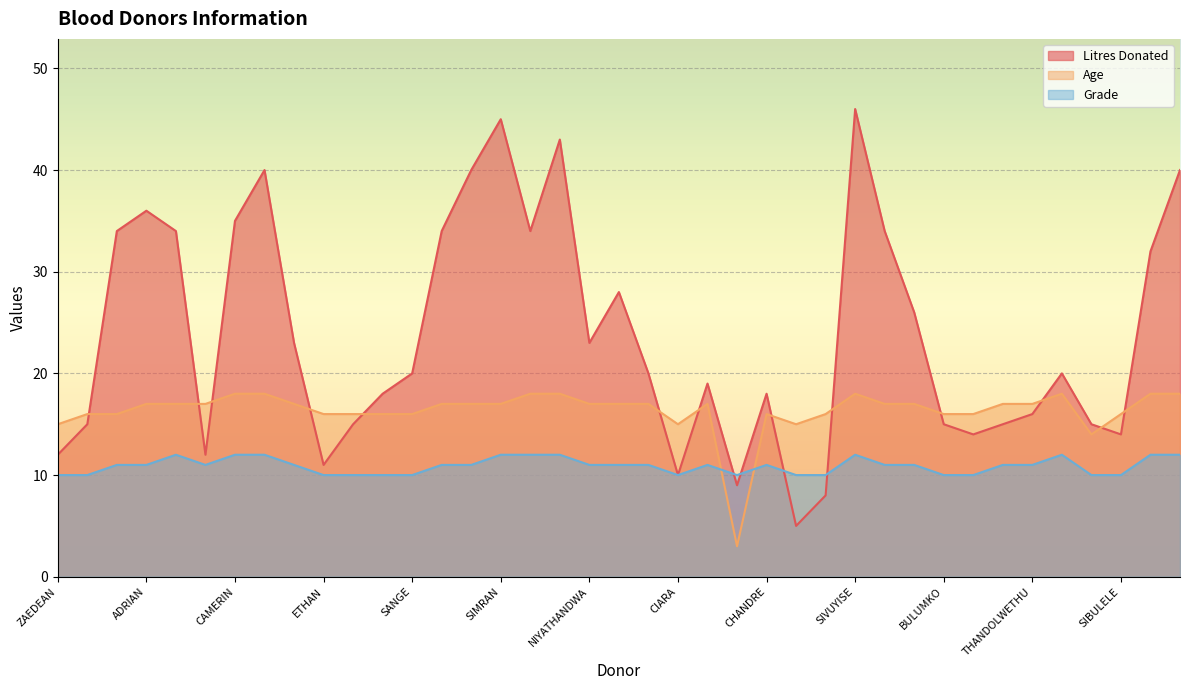

How many interior local valleys does the Litres Donated series have?

9